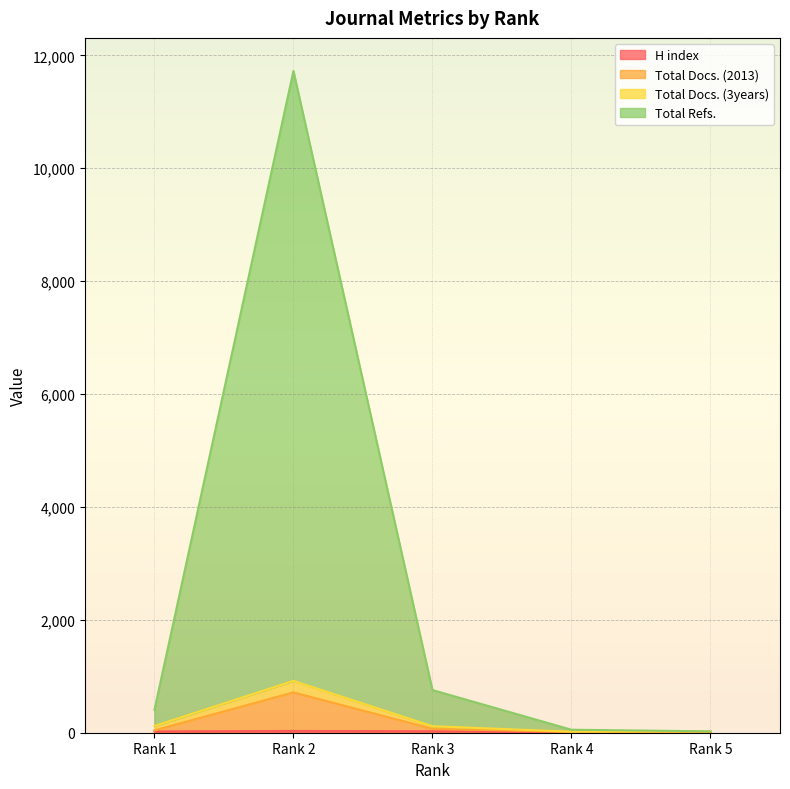

Does the chart have visible grid lines?

Yes